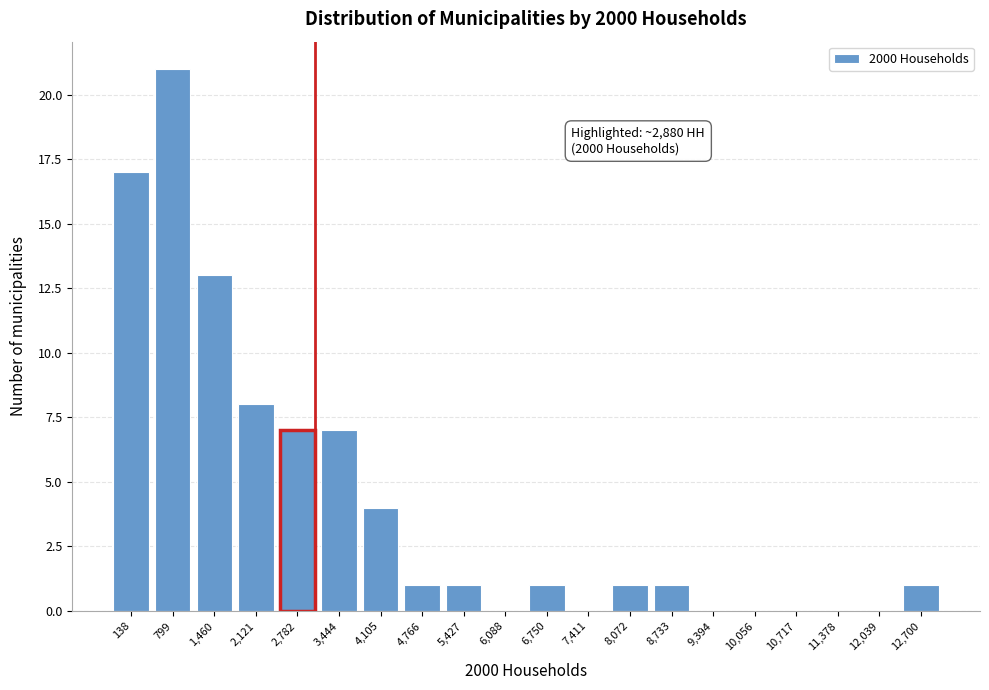

Reading left to right, extract all data points from this chart.

138=17	799=21	1,460=13	2,121=8	2,782=7	3,444=7	4,105=4	4,766=1	5,427=1	6,088=0	6,750=1	7,411=0	8,072=1	8,733=1	9,394=0	10,056=0	10,717=0	11,378=0	12,039=0	12,700=1